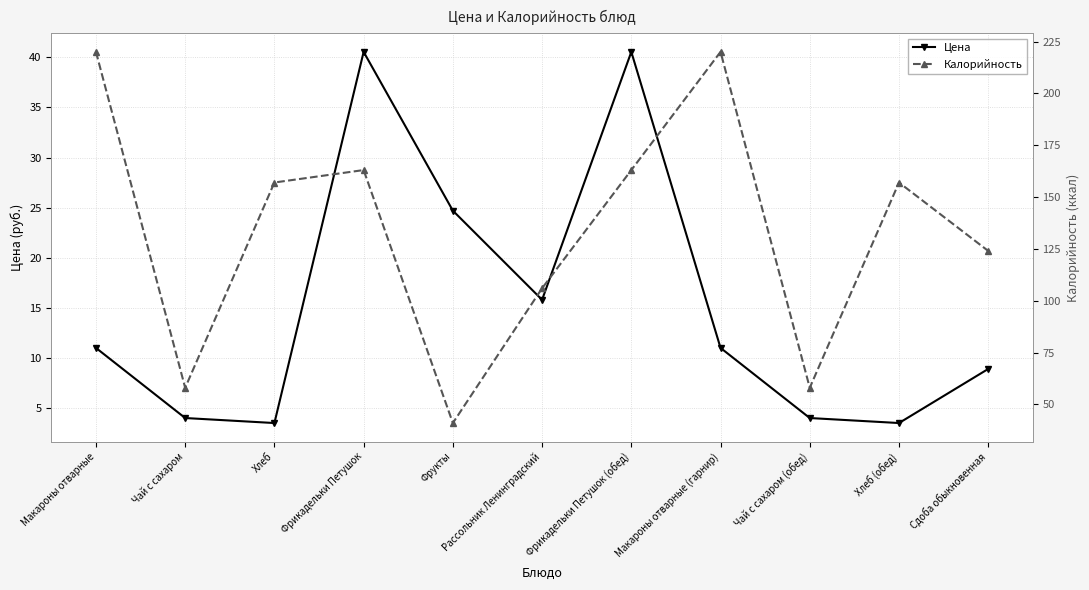

List the series in order of their peak value, lowest first.

Цена, Калорийность